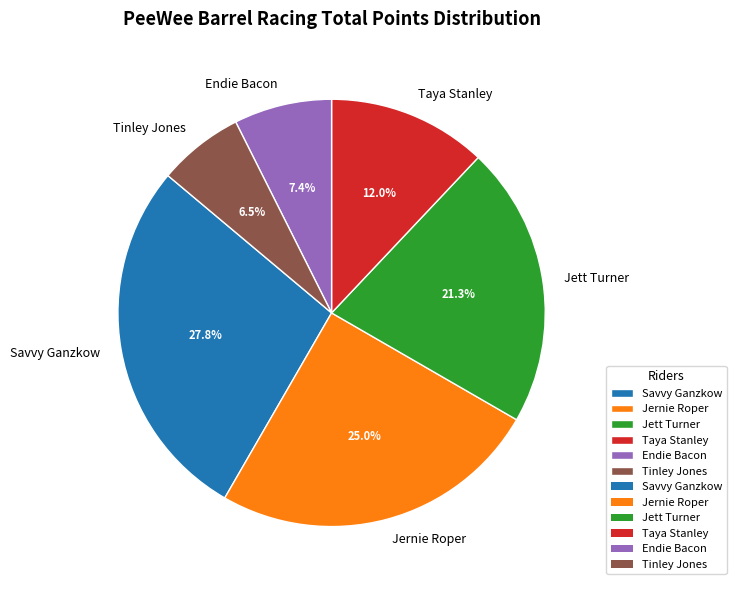

How many slices are in this pie chart?

6